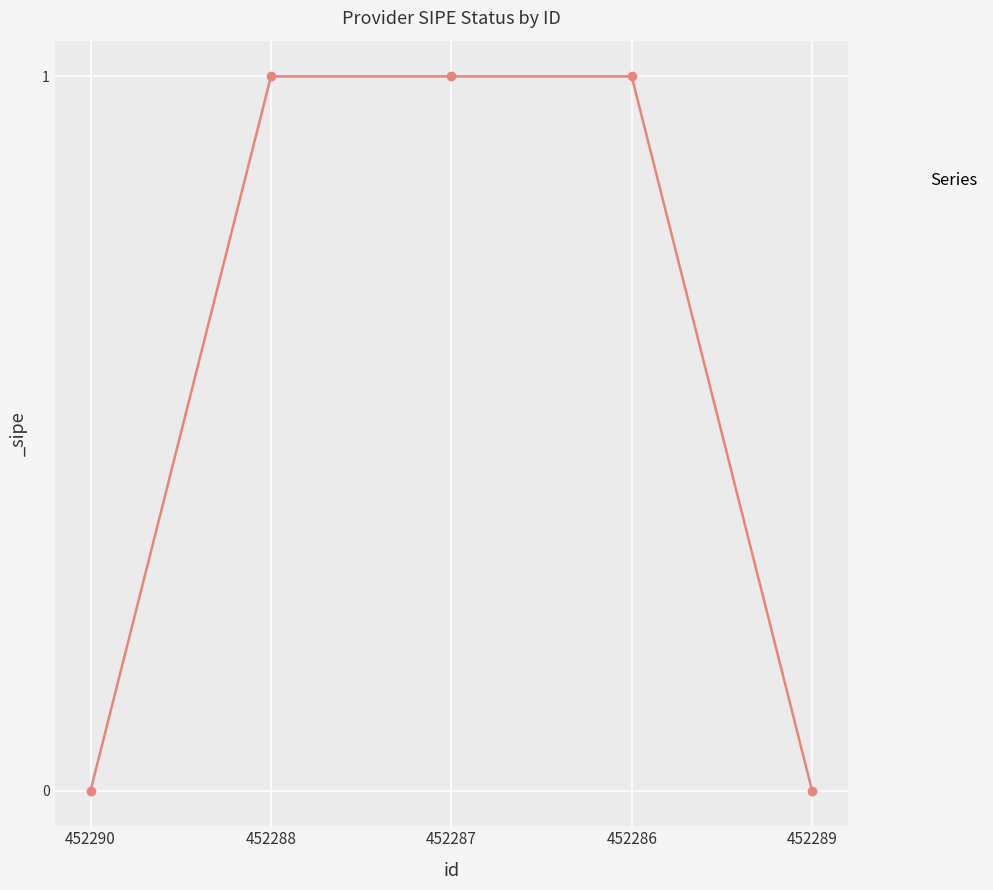

What is the difference between the maximum and minimum values?

1